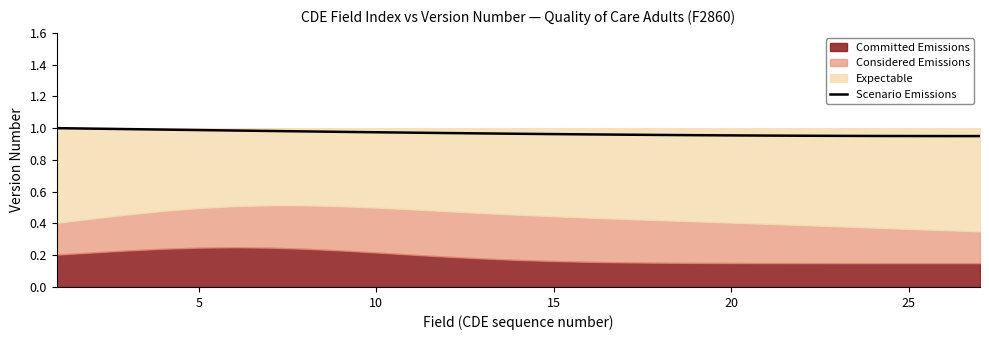

Does the chart have visible grid lines?

No